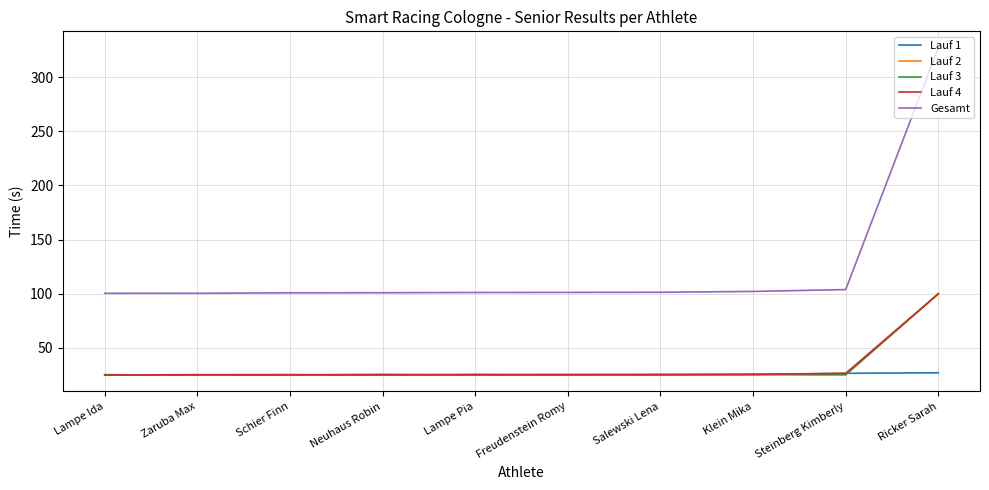

What is the difference between the maximum and minimum values in the Lauf 3 series?

75.0